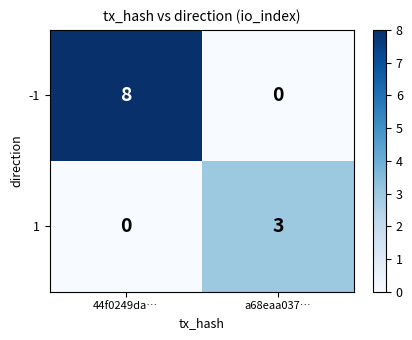

What is the total value across all series at a68eaa037…?

3